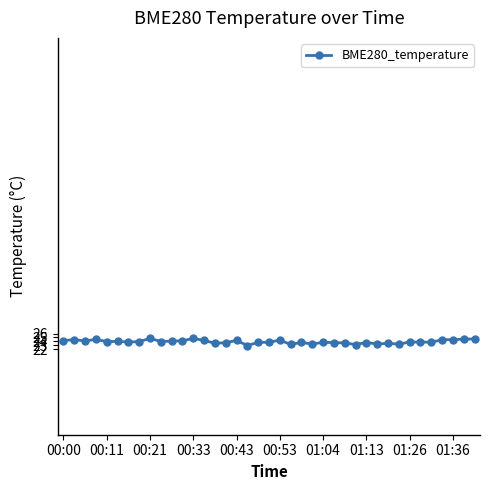

What is the value of the 30th point from the left?

23.3